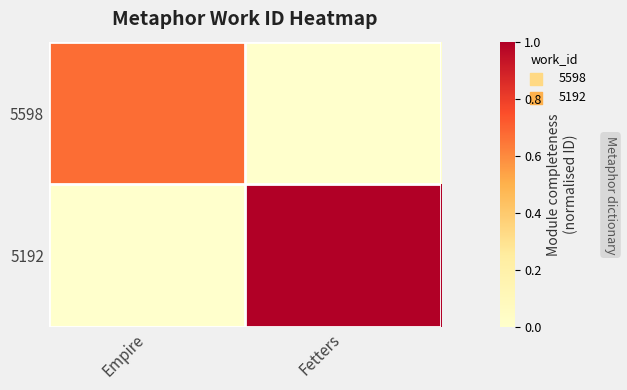

At which category is the sum across all series the highest?

Fetters